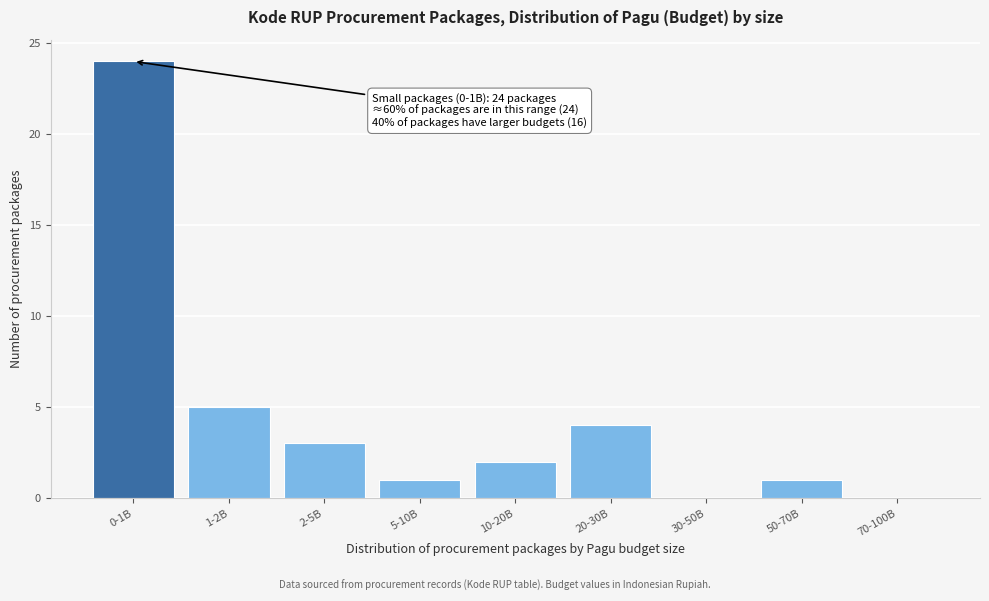

Reading left to right, transcribe all the data shown in this chart.

0-1B=24	1-2B=5	2-5B=3	5-10B=1	10-20B=2	20-30B=4	30-50B=0	50-70B=1	70-100B=0